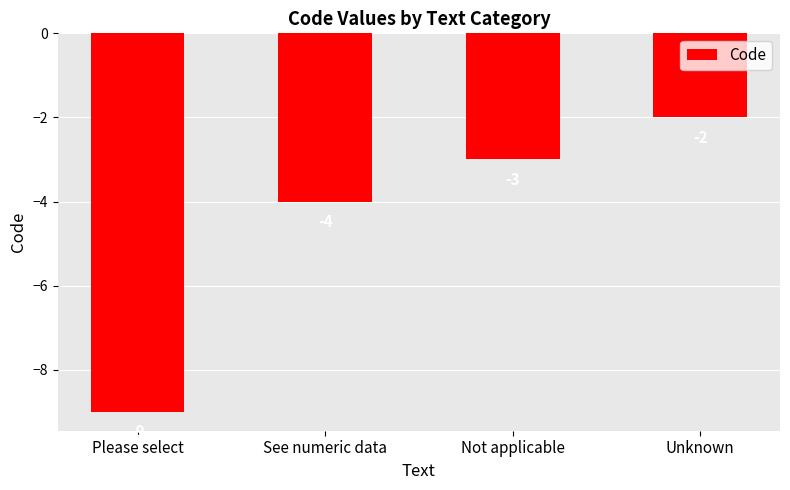

What is the minimum value shown in the chart?

-9